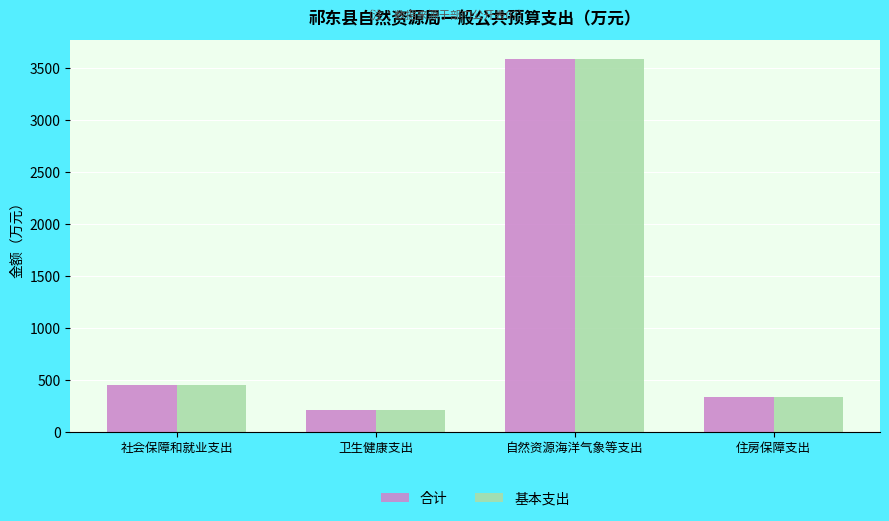

Reading left to right, what are all the values shown in this chart?

合计: 社会保障和就业支出=453.7	卫生健康支出=212.7	自然资源海洋气象等支出=3589.7	住房保障支出=340.3
基本支出: 社会保障和就业支出=453.7	卫生健康支出=212.7	自然资源海洋气象等支出=3589.7	住房保障支出=340.3